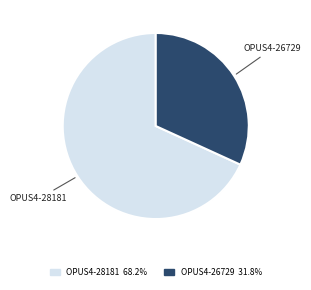

Is the sum of OPUS4-26729 and OPUS4-28181 greater than half?

Yes